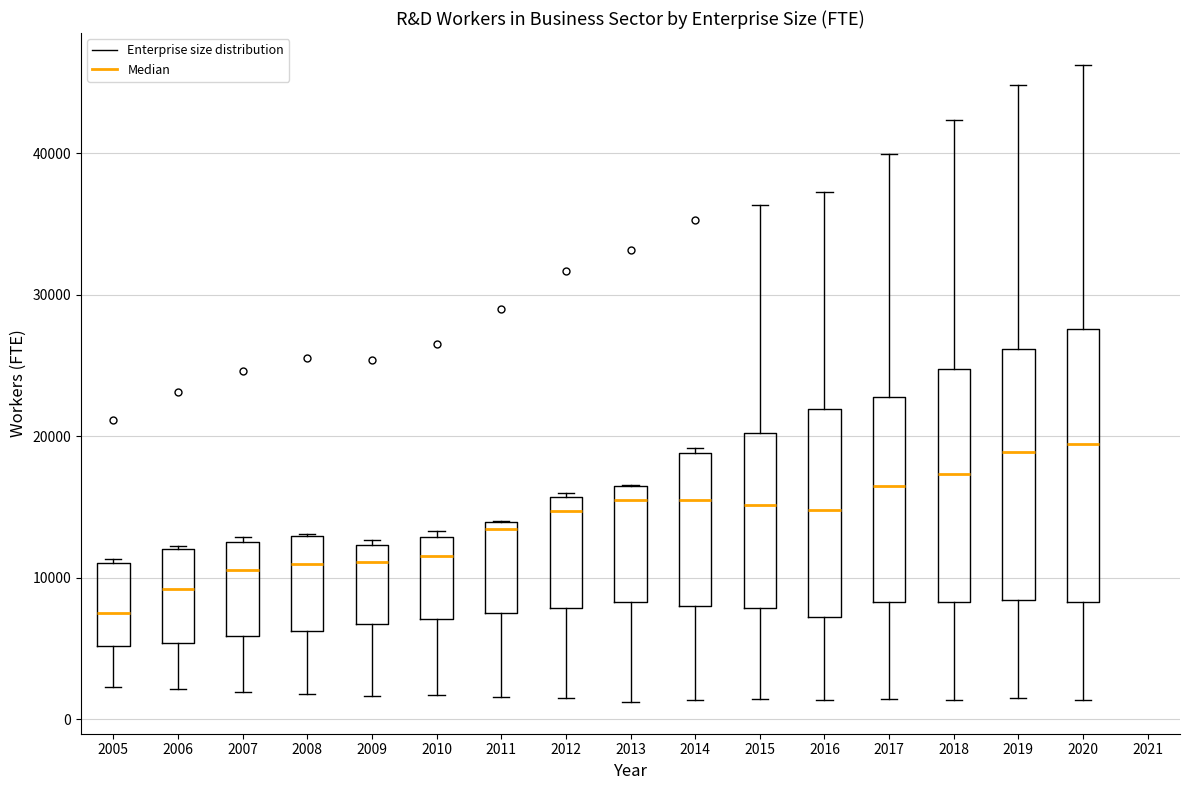

Reading left to right, transcribe this box plot: for each box, give where its median line is, the range the box spans, and where its two whiskers end, as read against the y-axis. The values are not printed on the chart, so give them approximately, as read against the axis.

2005: median 7000, box 5000 to 11000, whiskers 2000 to 11000
2006: median 9000, box 5000 to 12000, whiskers 2000 to 12000
2007: median 11000, box 6000 to 13000, whiskers 2000 to 13000 (just above the box's upper edge)
2008: median 11000, box 6000 to 13000, whiskers 2000 to 13000
2009: median 11000, box 7000 to 12000, whiskers 2000 to 13000
2010: median 12000, box 7000 to 13000, whiskers 2000 to 13000 (just above the box's upper edge)
2011: median 13000, box 8000 to 14000, whiskers 2000 to 14000
2012: median 15000, box 8000 to 16000, whiskers 2000 to 16000
2013: median 15000, box 8000 to 17000, whiskers 1000 to 17000
2014: median 15000, box 8000 to 19000, whiskers 1000 to 19000 (just above the box's upper edge)
2015: median 15000, box 8000 to 20000, whiskers 1000 to 36000
2016: median 15000, box 7000 to 22000, whiskers 1000 to 37000
2017: median 16000, box 8000 to 23000, whiskers 1000 to 40000
2018: median 17000, box 8000 to 25000, whiskers 1000 to 42000
2019: median 19000, box 8000 to 26000, whiskers 2000 to 45000
2020: median 19000, box 8000 to 28000, whiskers 1000 to 46000